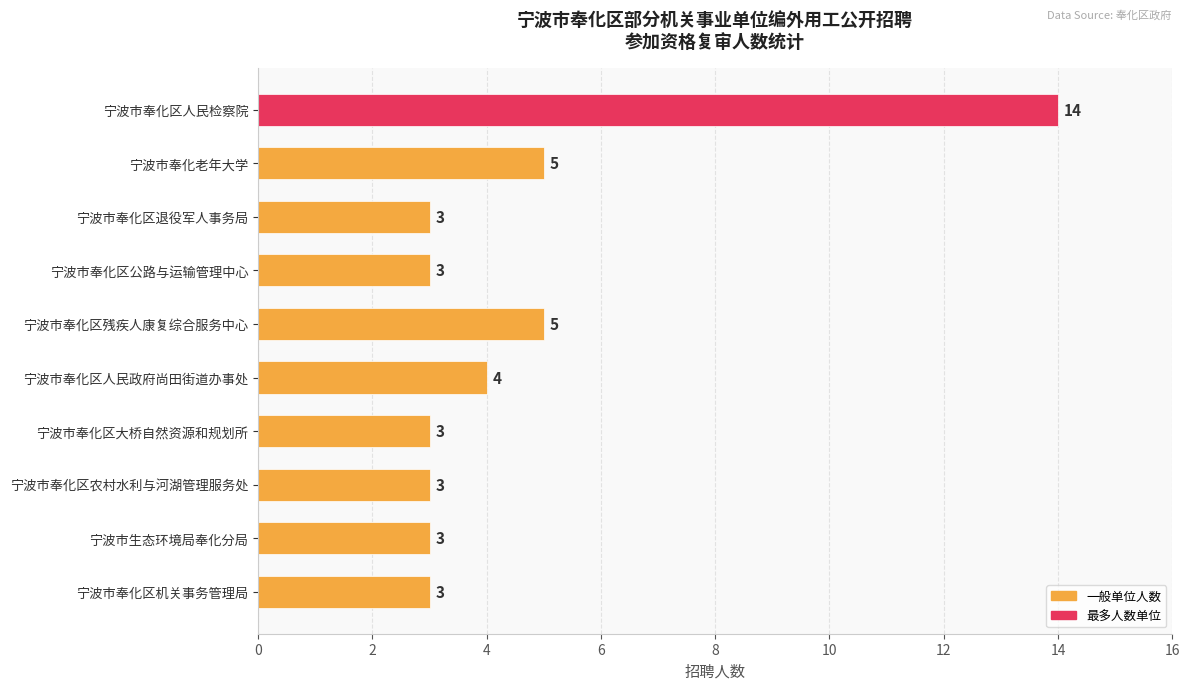

What is the label of the 10th bar from the top?

宁波市奉化区机关事务管理局